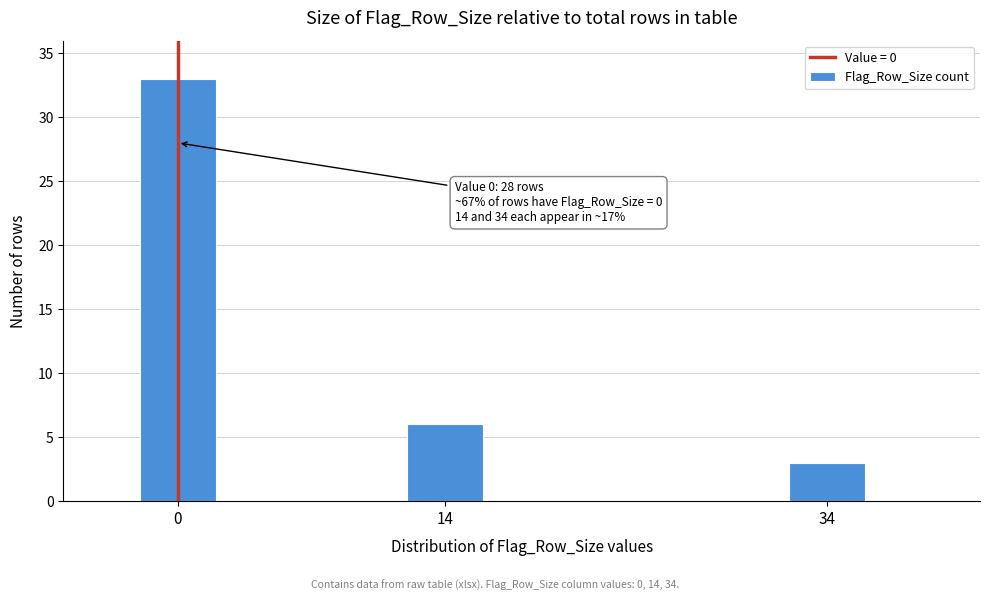

Reading left to right, list all the values displayed in this chart.

0=33	14=6	34=3